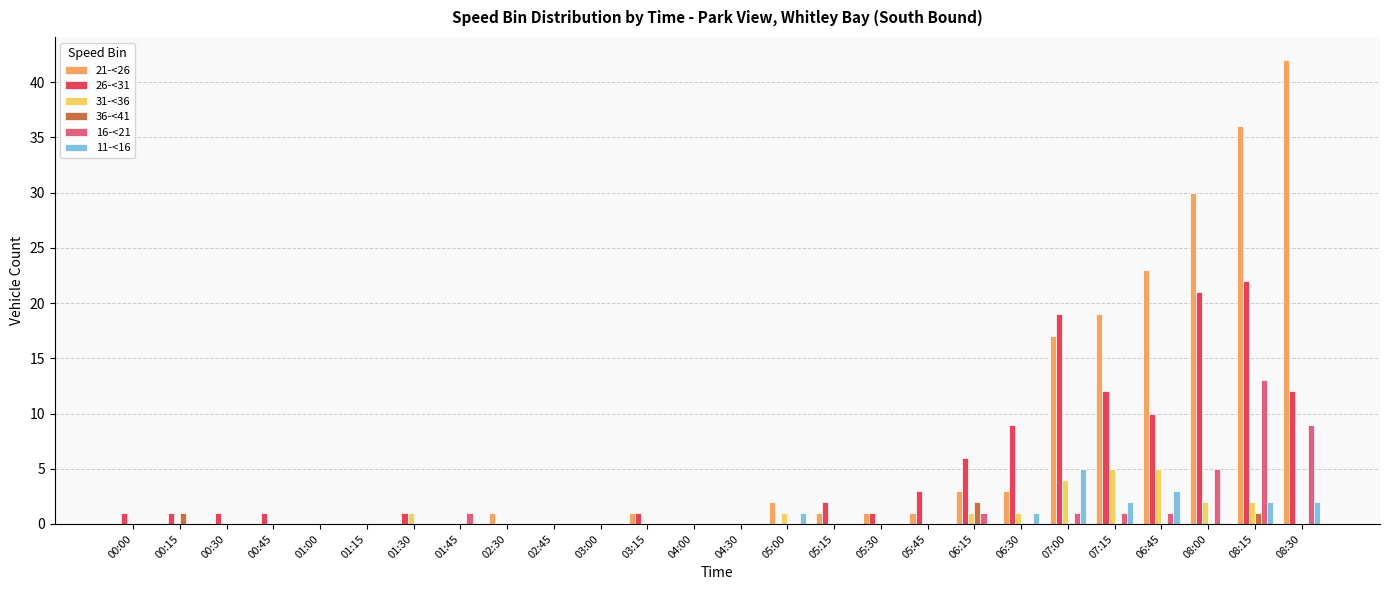

What is the average value of the 16-<21 series?

1